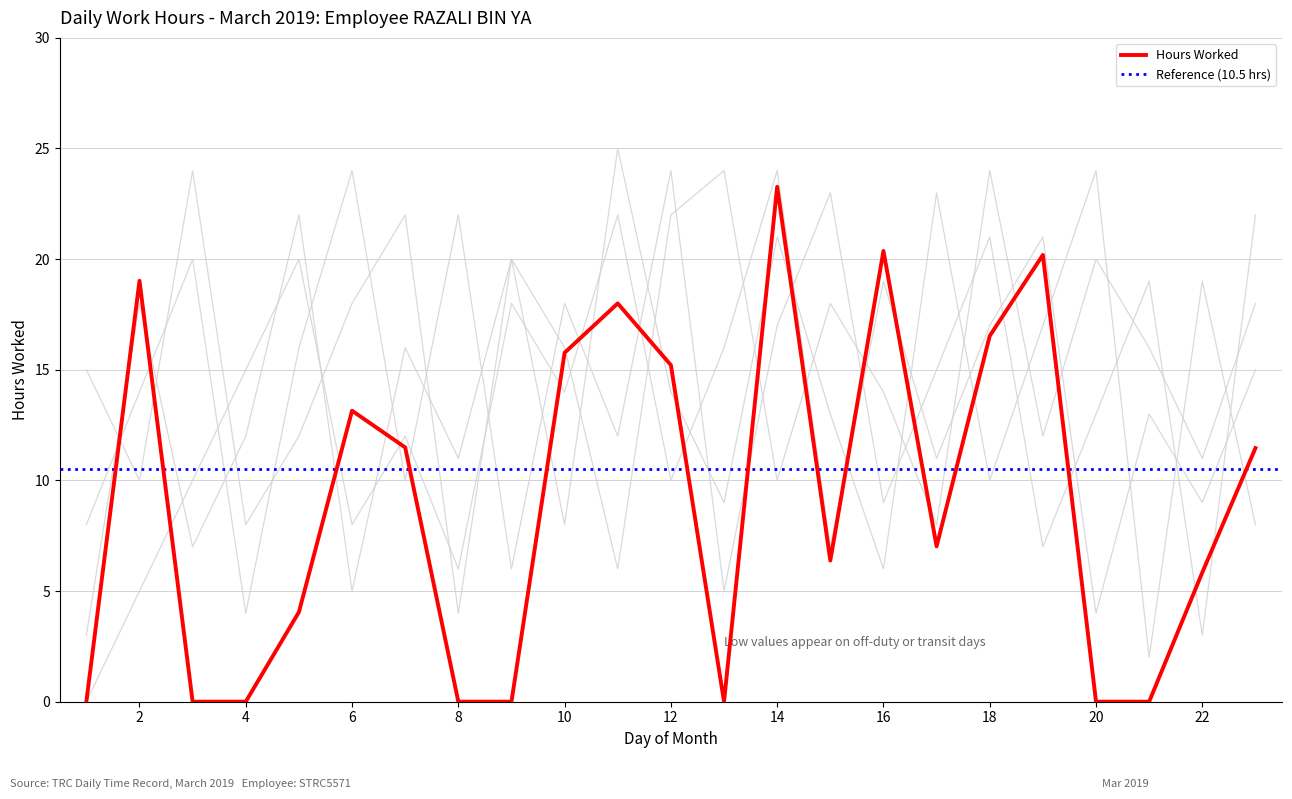

What is the maximum value shown in the chart?

25.0